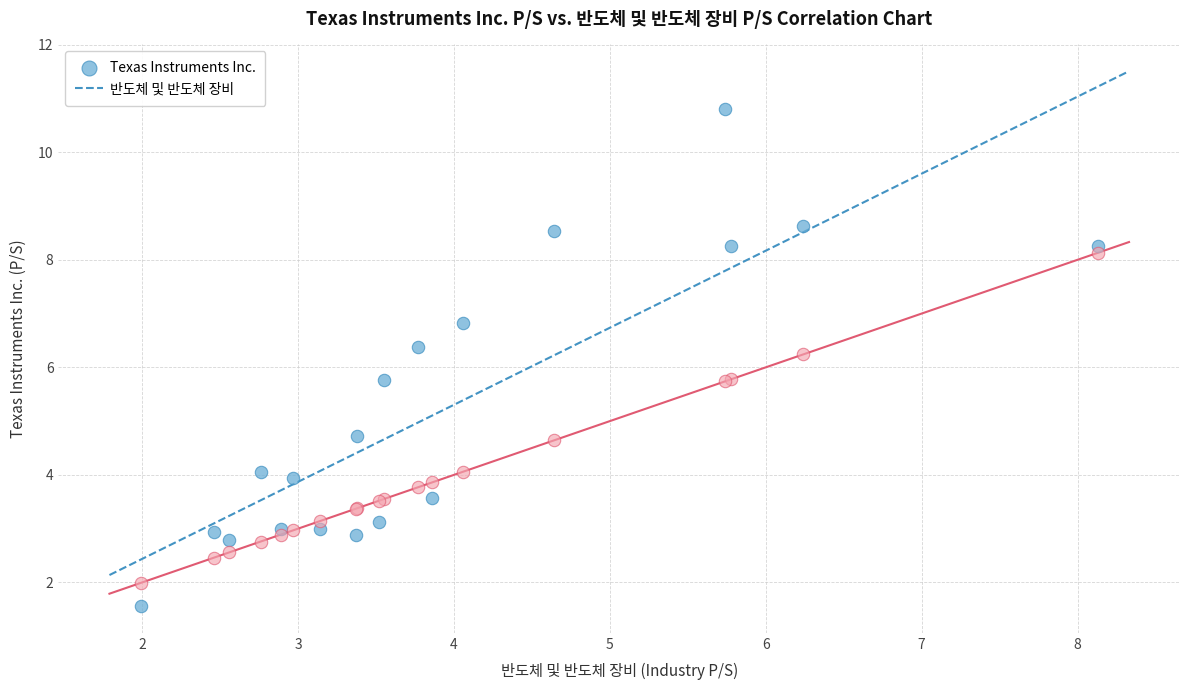

What is the X range (max minus min) for the scatter plot?

6.1